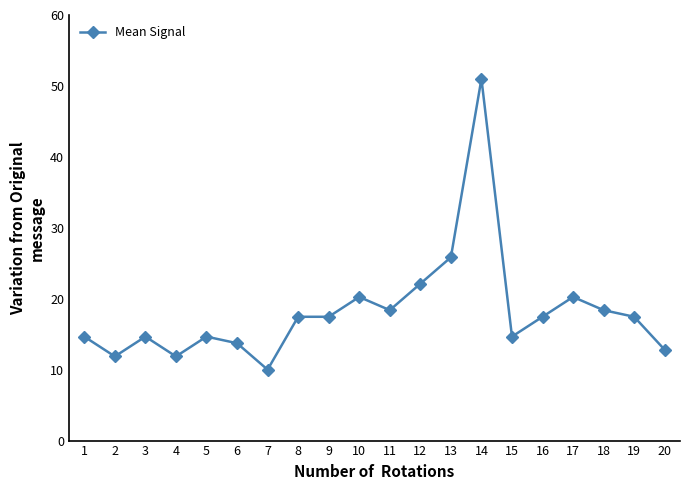

What value does the data have at 1?

14.7